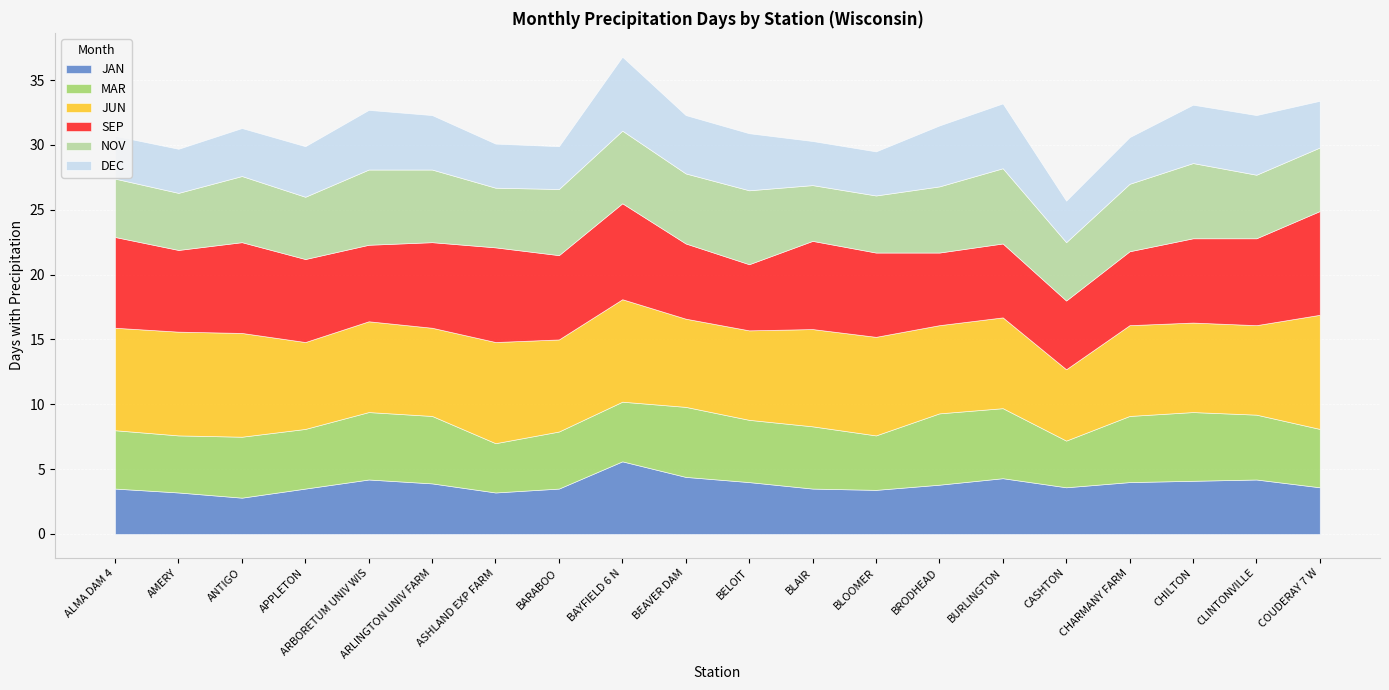

Which series changed the most between ANTIGO and ARLINGTON UNIV FARM?

JUN